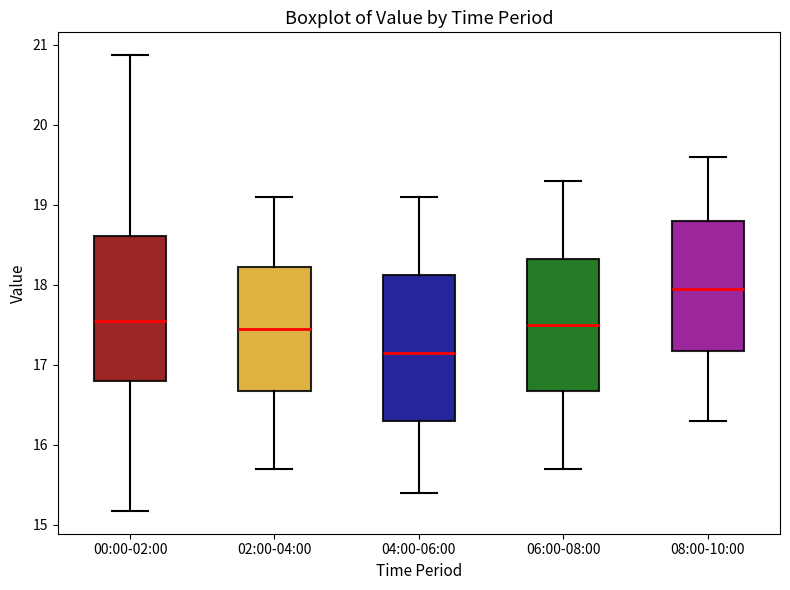

Where does the median line of the box for 06:00-08:00 sit on the y-axis? The values are not printed on the chart, so give them approximately, as read against the axis.

17.5